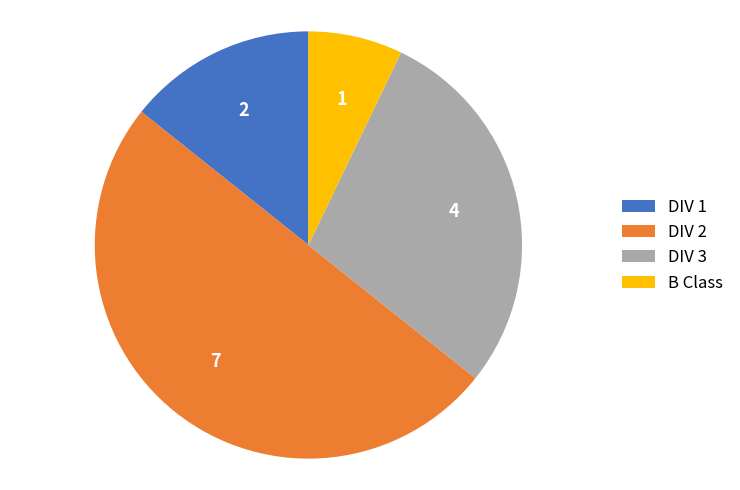

Rank the categories by value from lowest to highest.

B Class, DIV 1, DIV 3, DIV 2